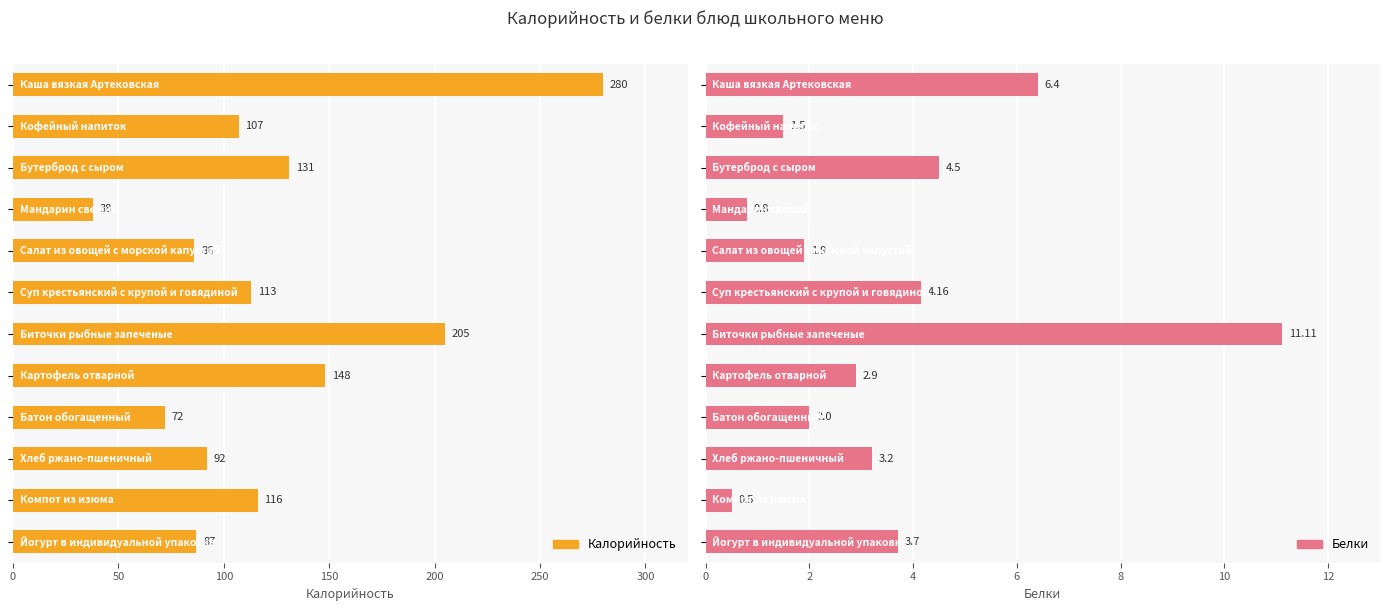

What is the difference between the highest and lowest values at 8?

70.0